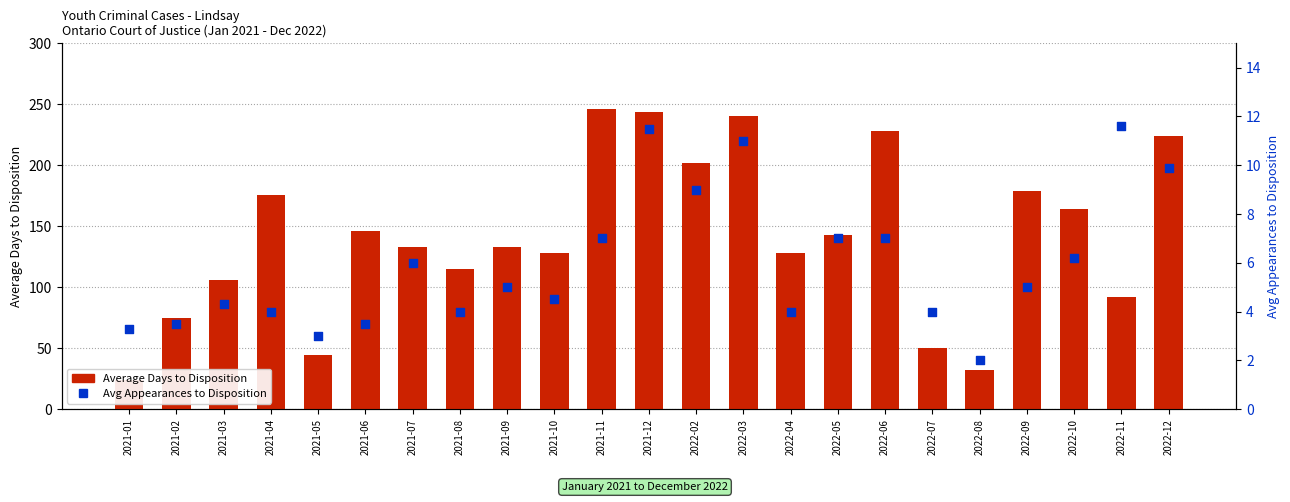

What is the total value across all series at 2022-02?

211.0